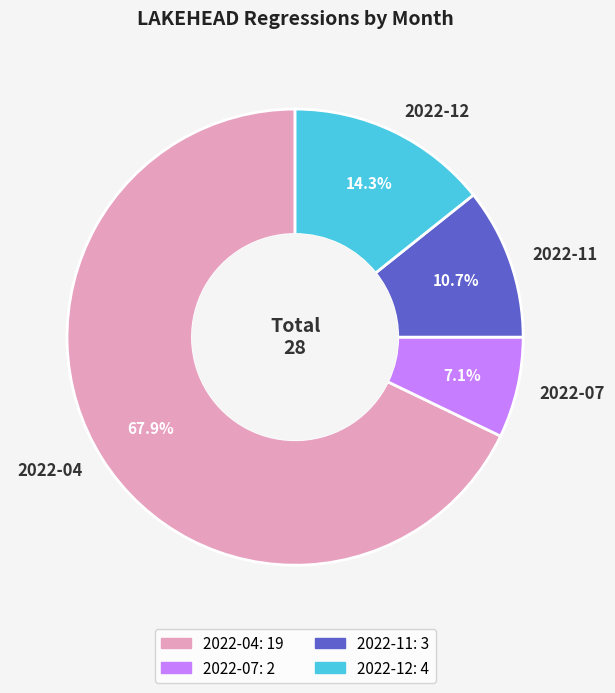

Does 2022-07 represent more than half of the total?

No